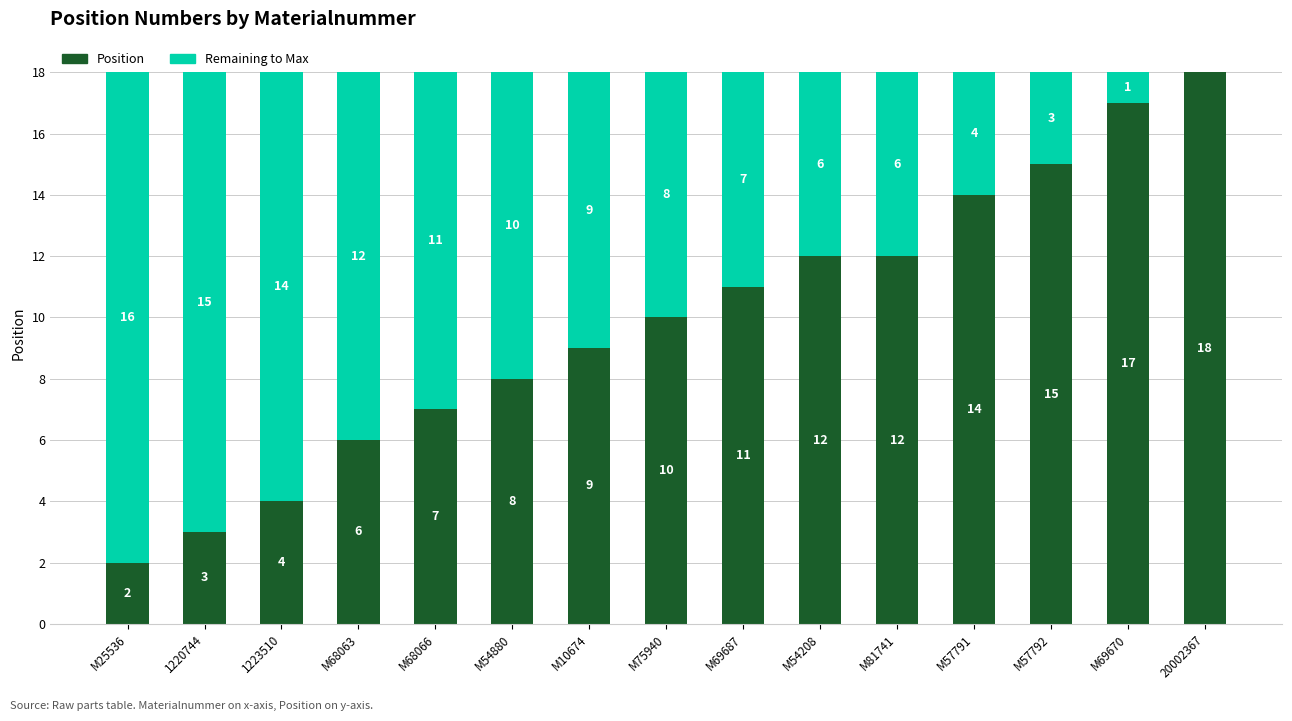

What is the sum of all Position values?

148